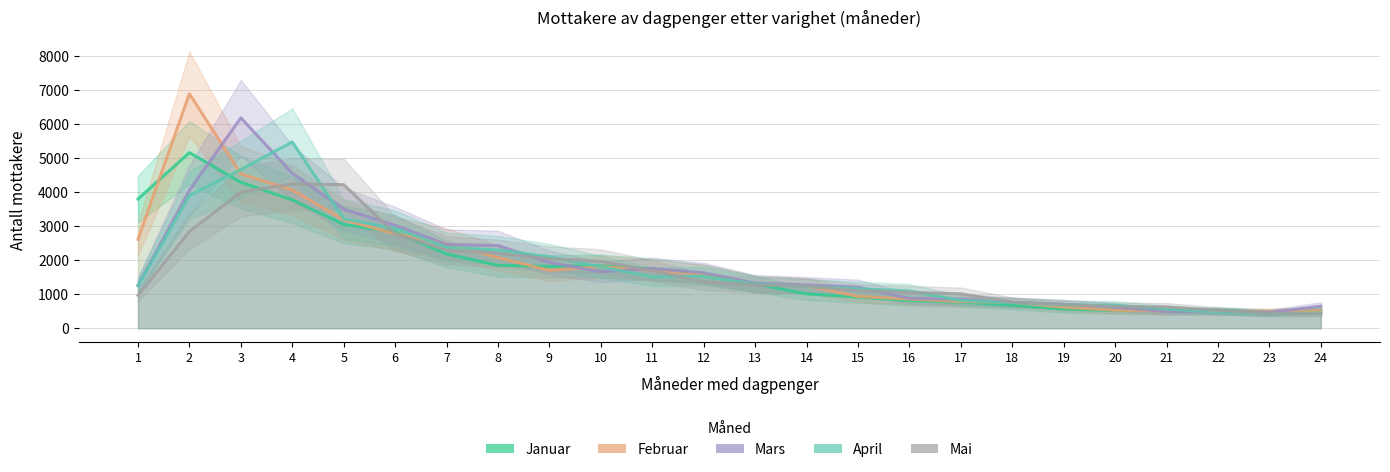

What is the sum of all Januar values?

42513